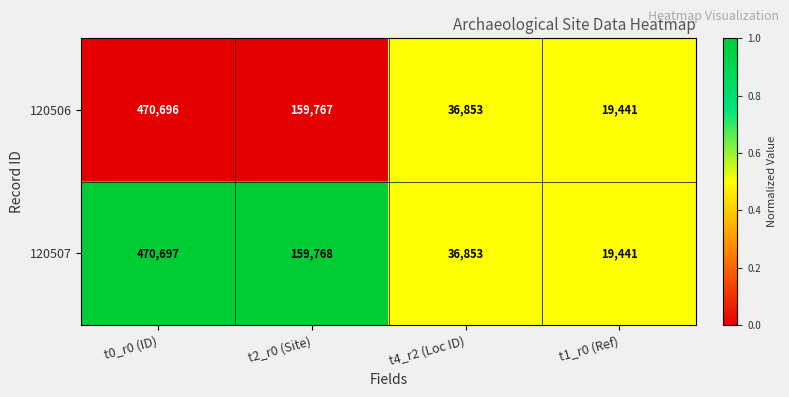

Which category has the highest value across all series?

t0_r0 (ID)